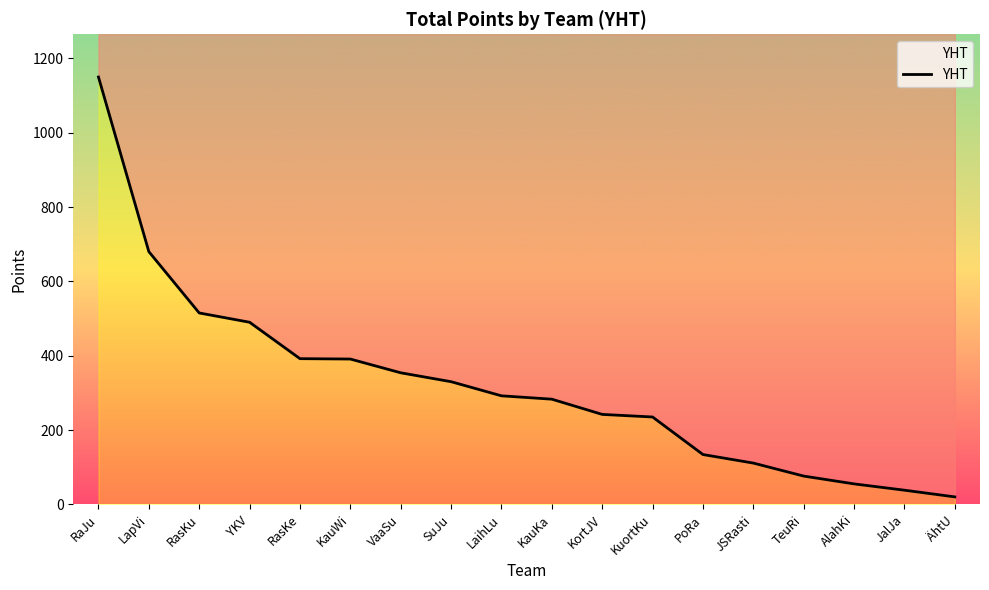

What is the difference between the maximum and minimum values?

1130.0